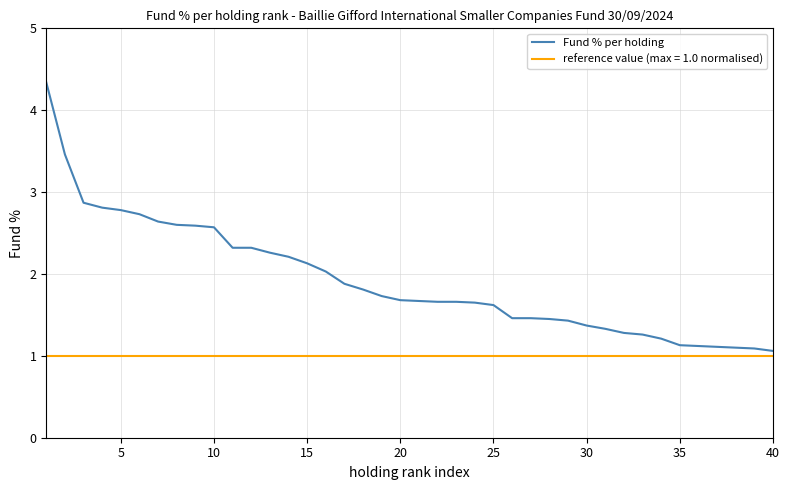

True or false: Fund % per holding and reference value (max = 1.0 normalised) cross at least once.

False